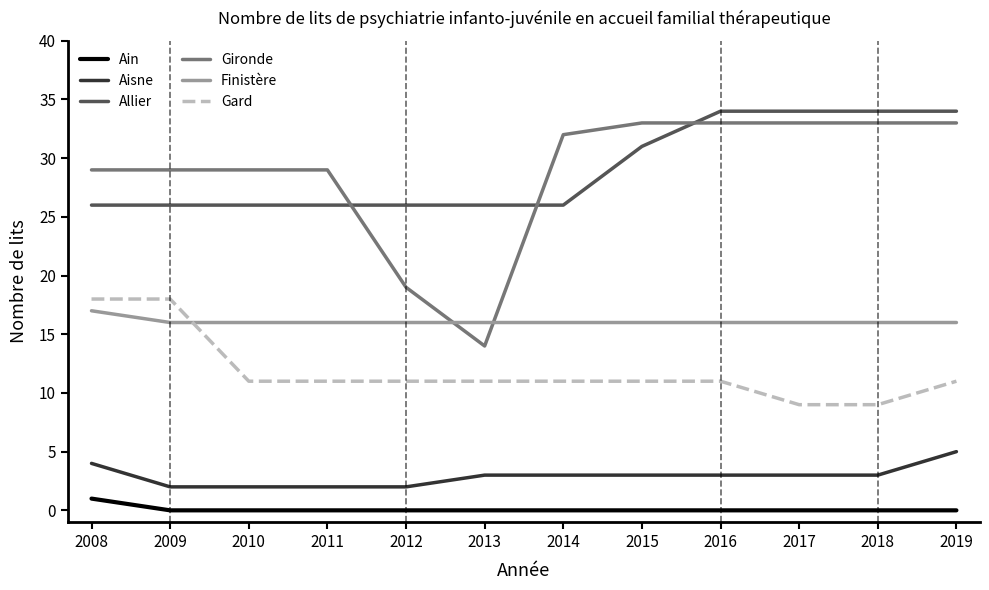

How many series are shown in this chart?

6